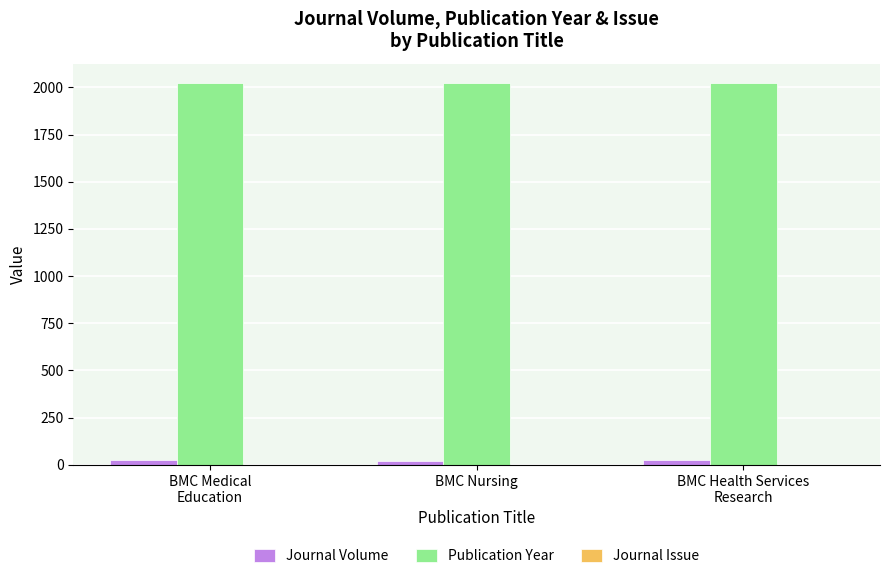

Which series has the largest total across all categories?

Publication Year